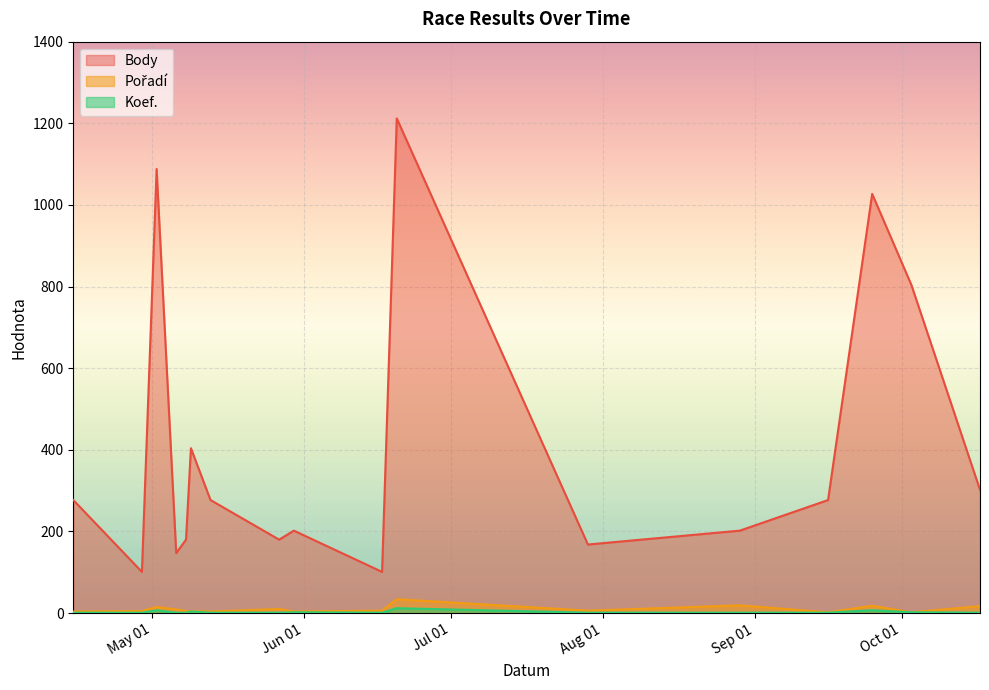

Which series has the largest range (max minus min)?

Body